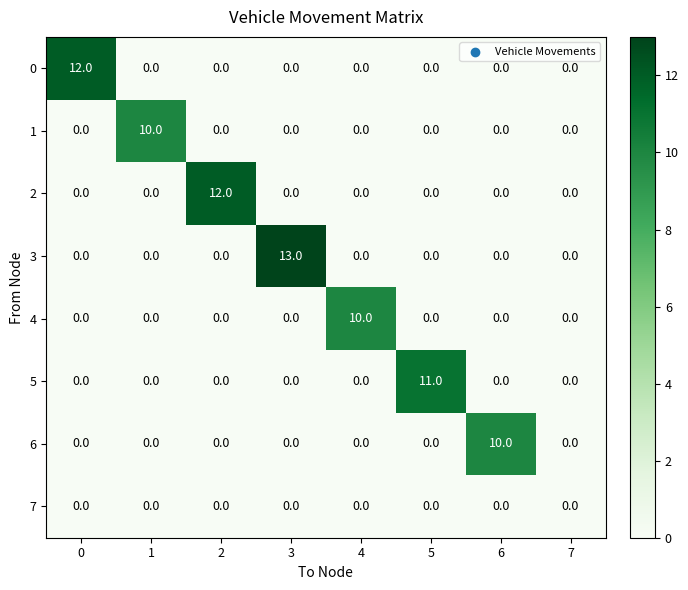

How many series are shown in this chart?

8